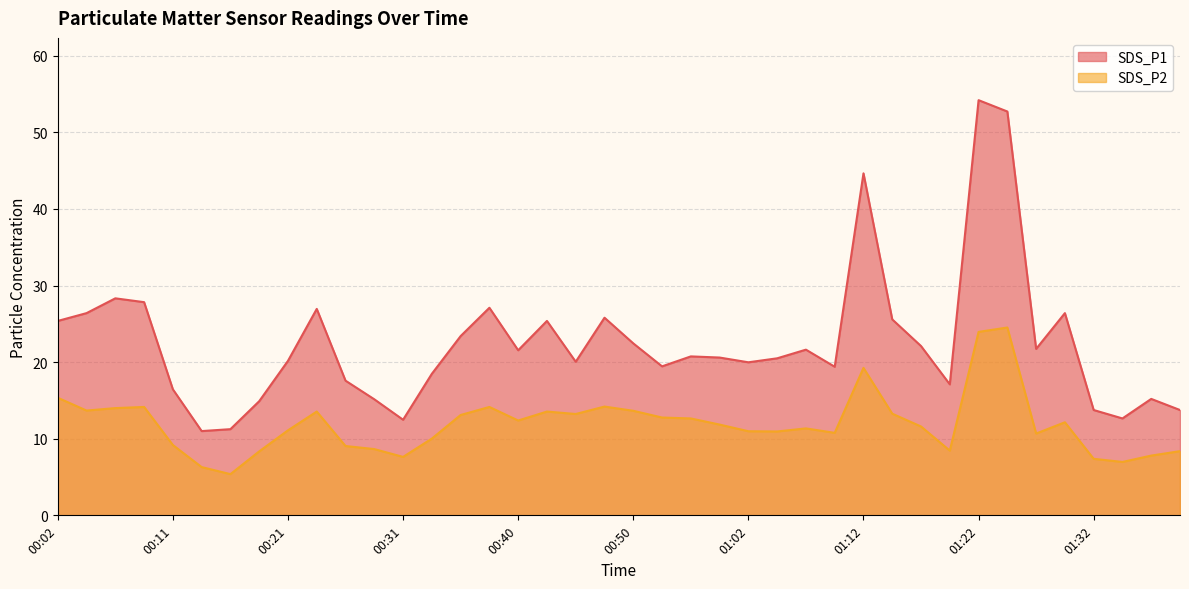

The value of SDS_P1 at 00:43 is 25.4. True or false?

True